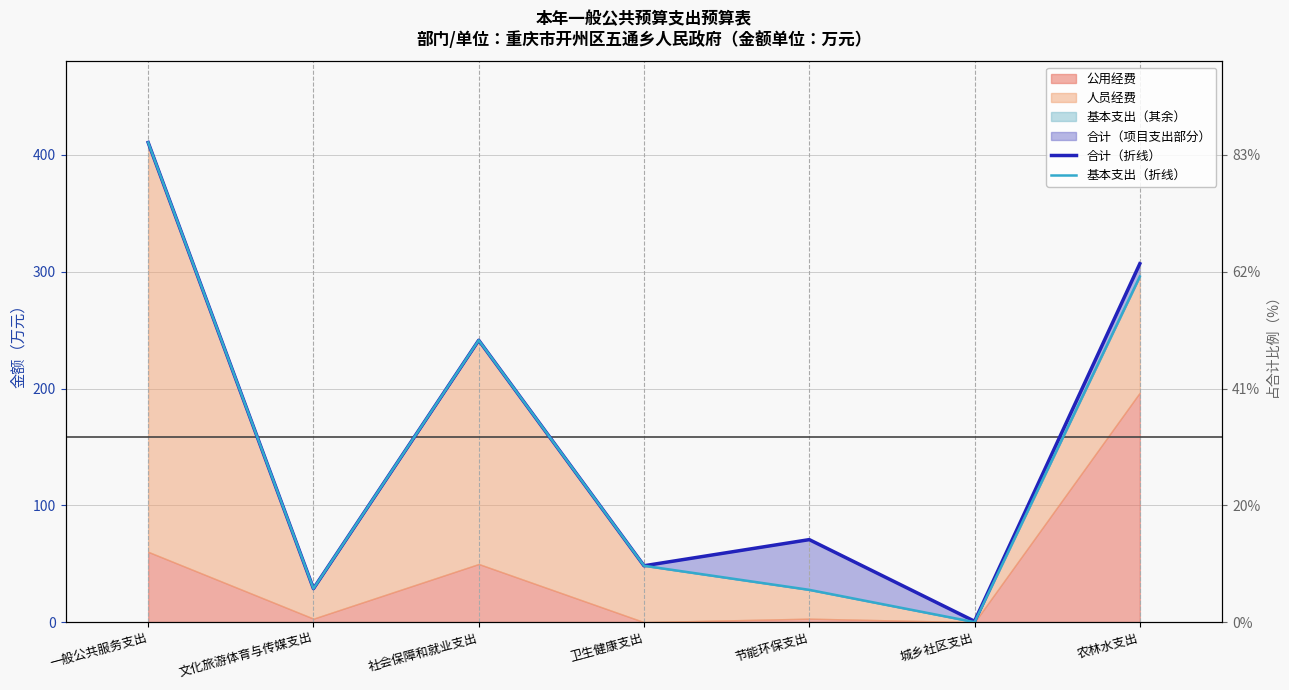

At which category does 基本支出（折线） reach its first local peak?

社会保障和就业支出